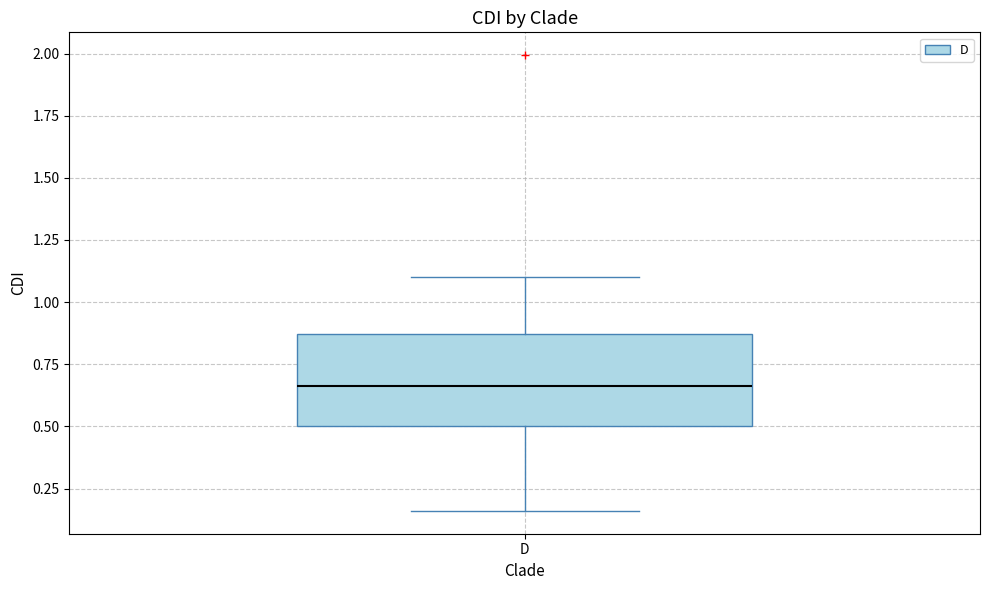

Transcribe this box plot: give where the median line is, the range the box spans, and where the two whiskers end, as read against the y-axis. The values are not printed on the chart, so give them approximately, as read against the axis.

median 0.65, box 0.50 to 0.85, whiskers 0.15 to 1.10